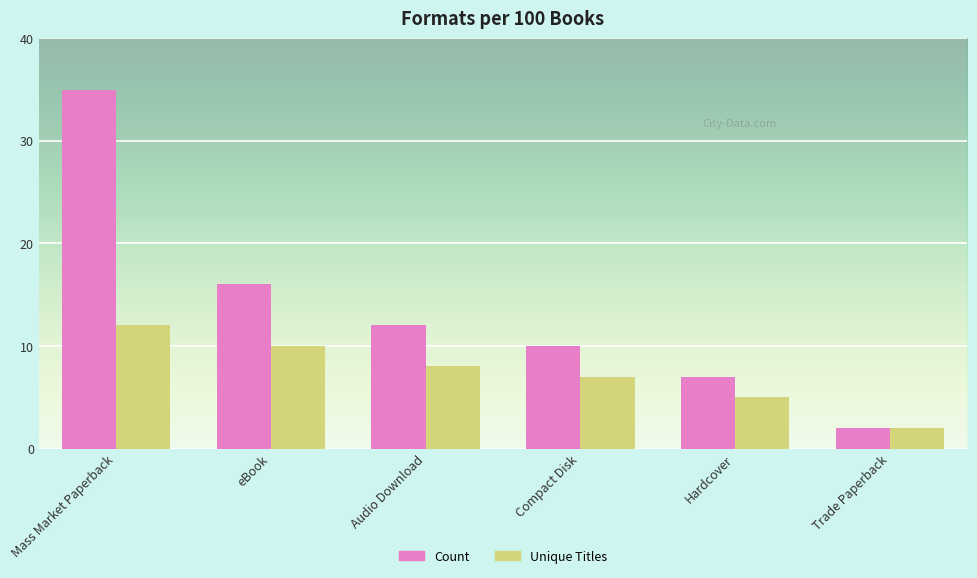

How many distinct data groups are displayed?

2